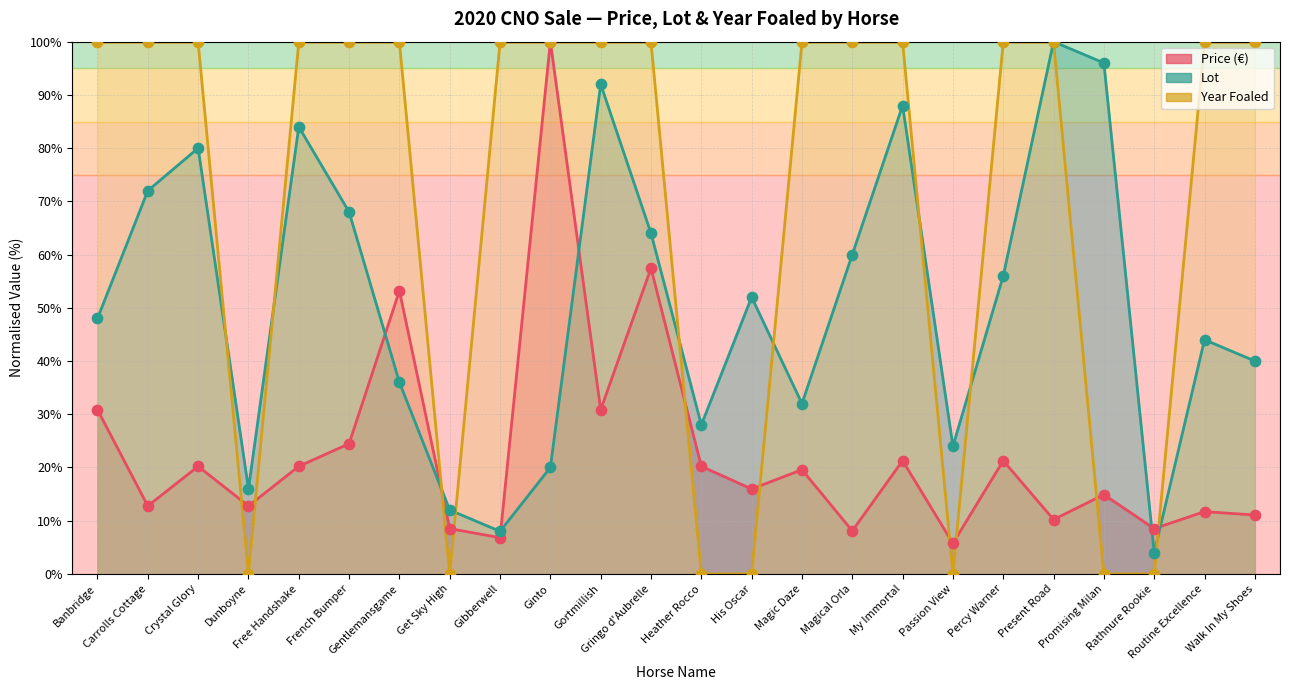

At how many categories does at least one series exceed 79?

18